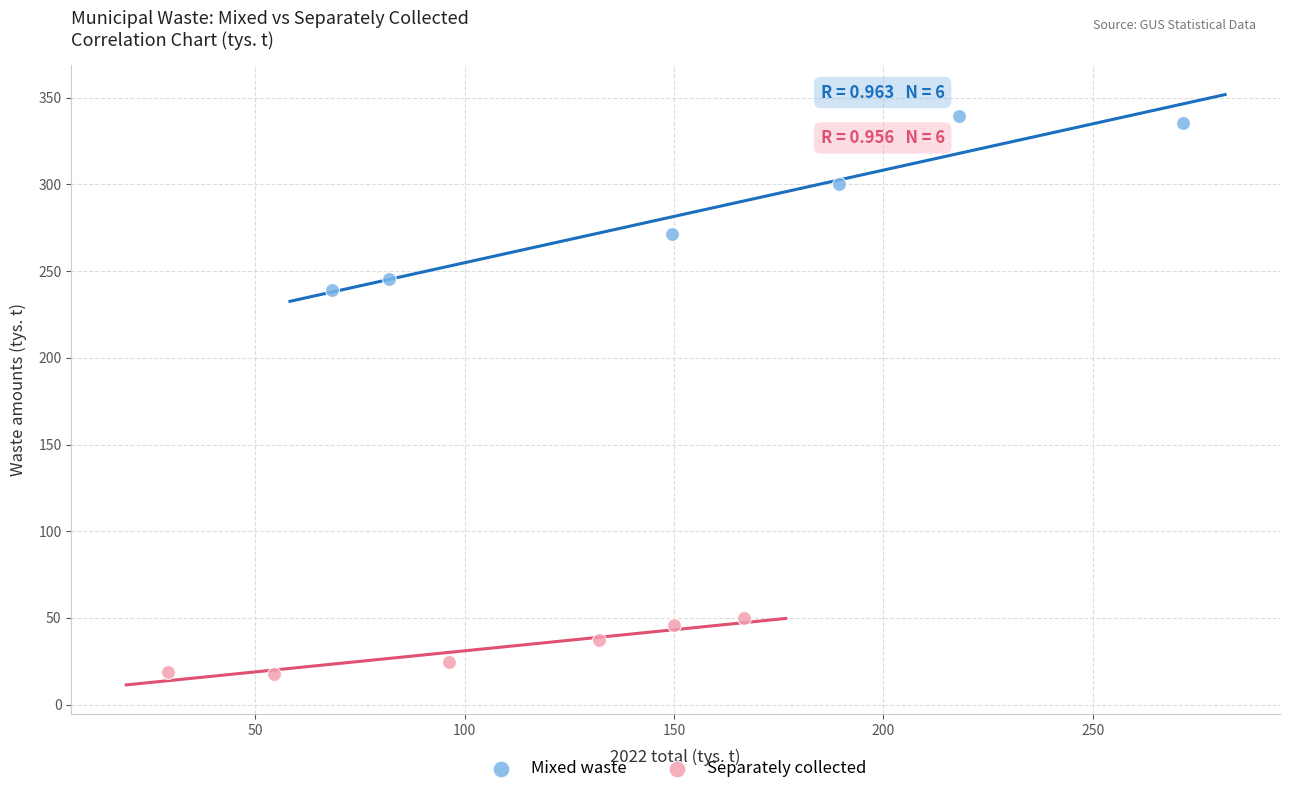

Which series contains the lowest Y value?

Separately collected